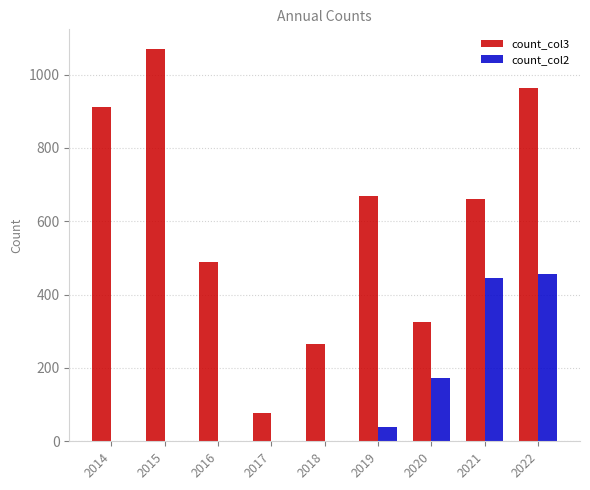

Read the count_col2 value at 2022, to the nearest 50.

450